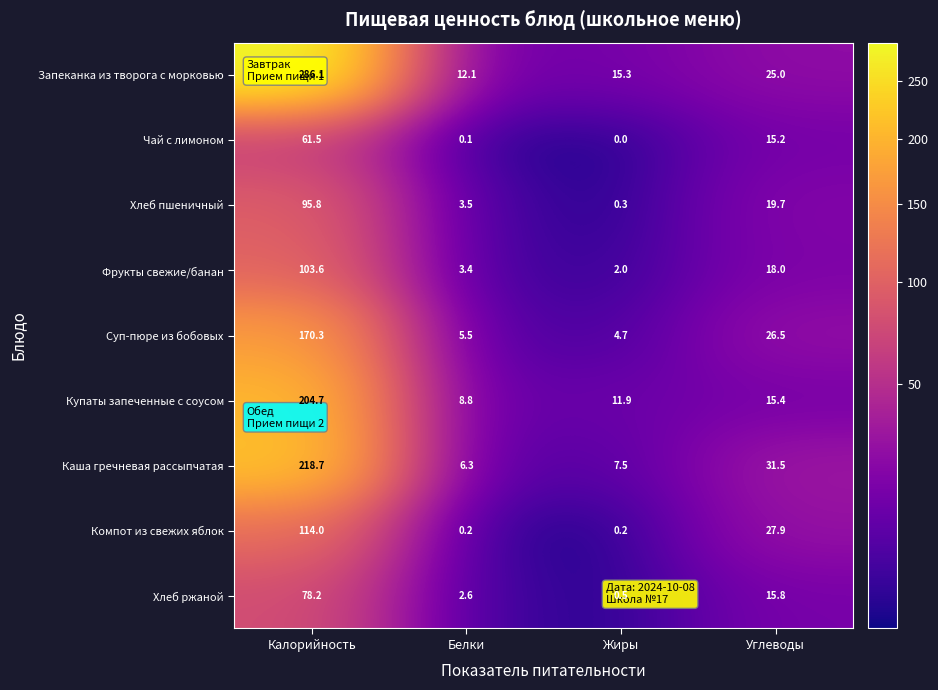

What is the maximum value for Каша гречневая рассыпчатая?

218.7